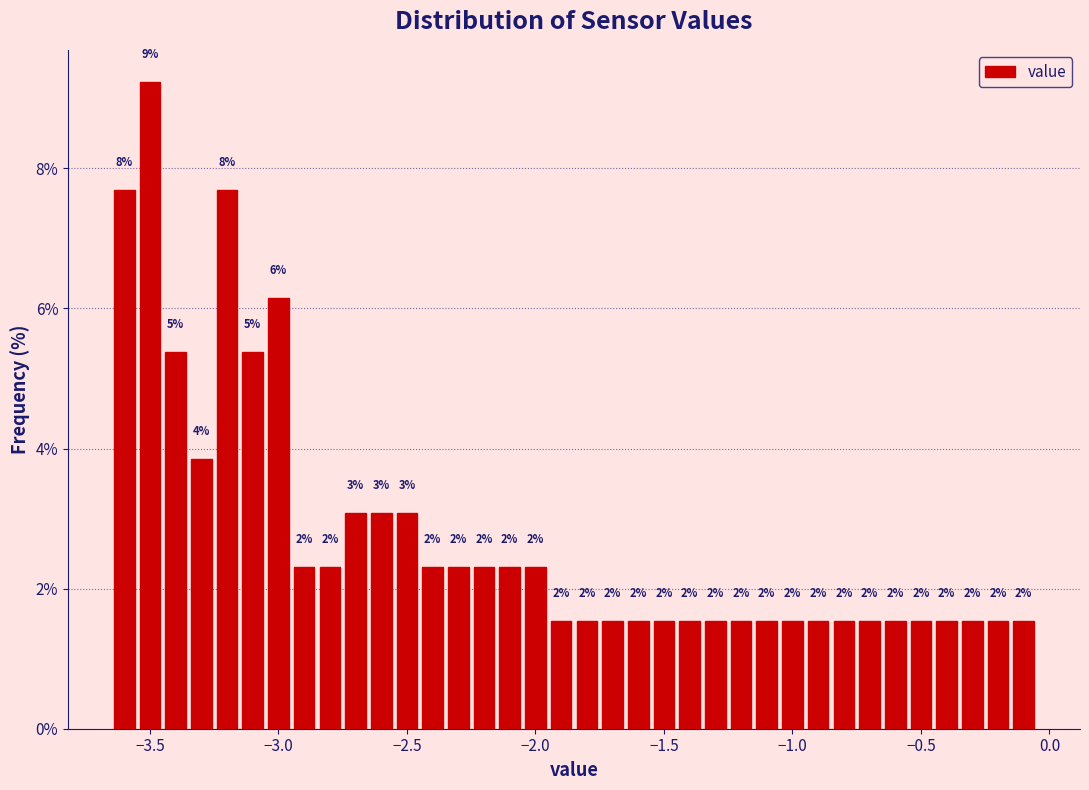

Around what value on the x-axis is the tallest bar? Give the approximate position of its centre, as read against the axis.

-3.50